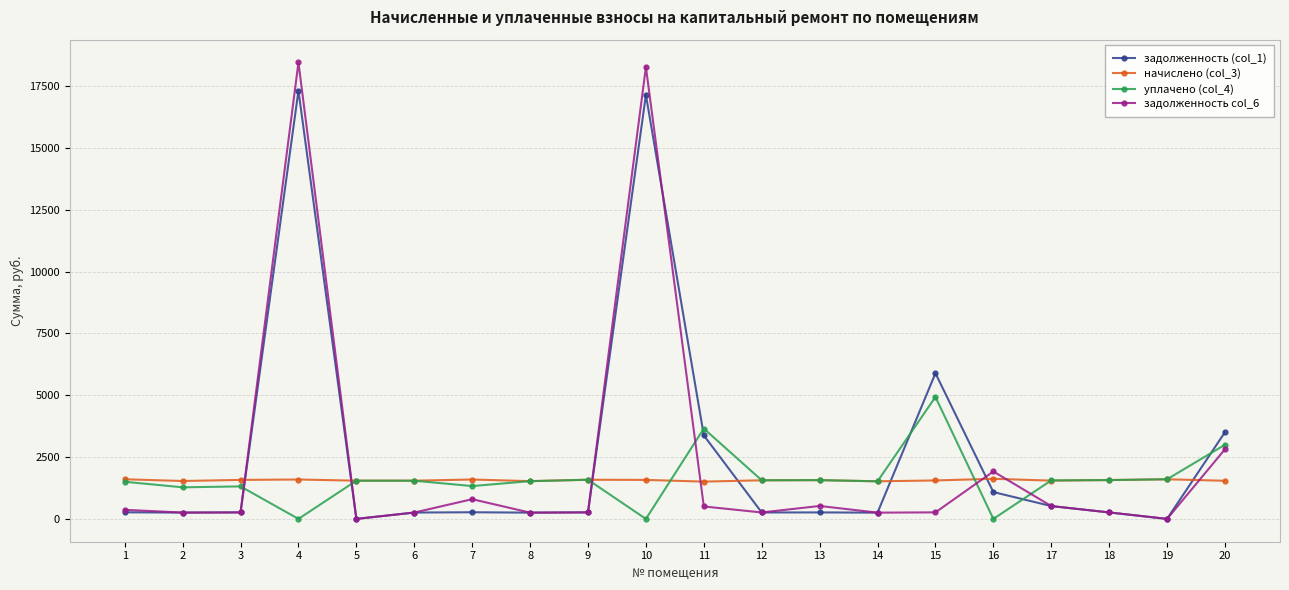

The задолженность (col_1) series shows 3377.0 at 11. True or false?

True